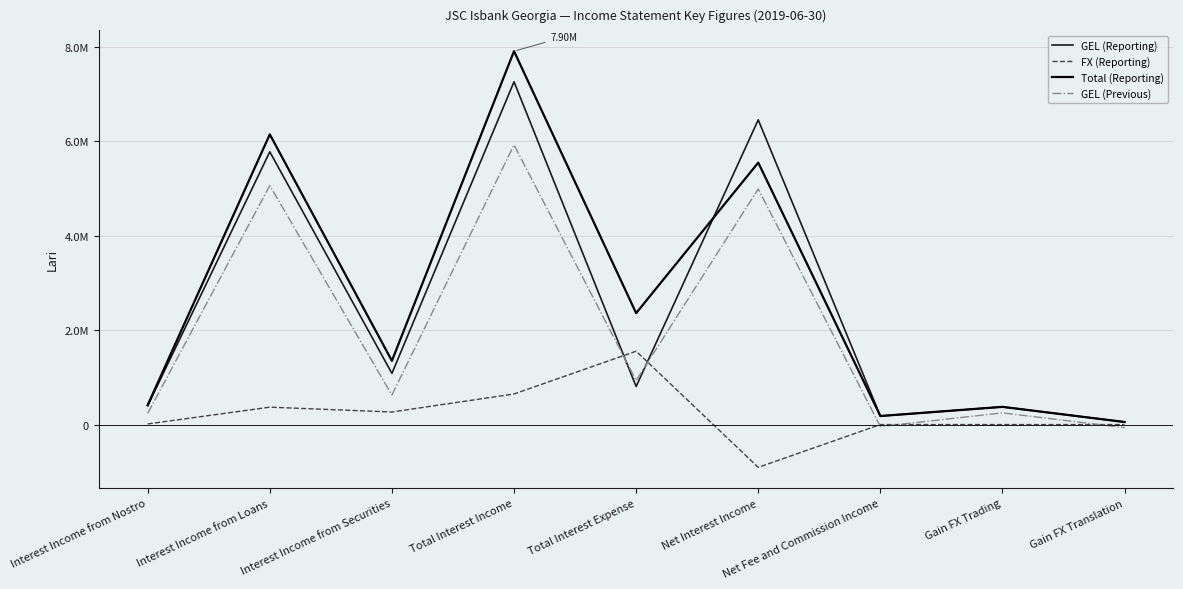

True or false: Total (Reporting) and FX (Reporting) cross at least once.

False